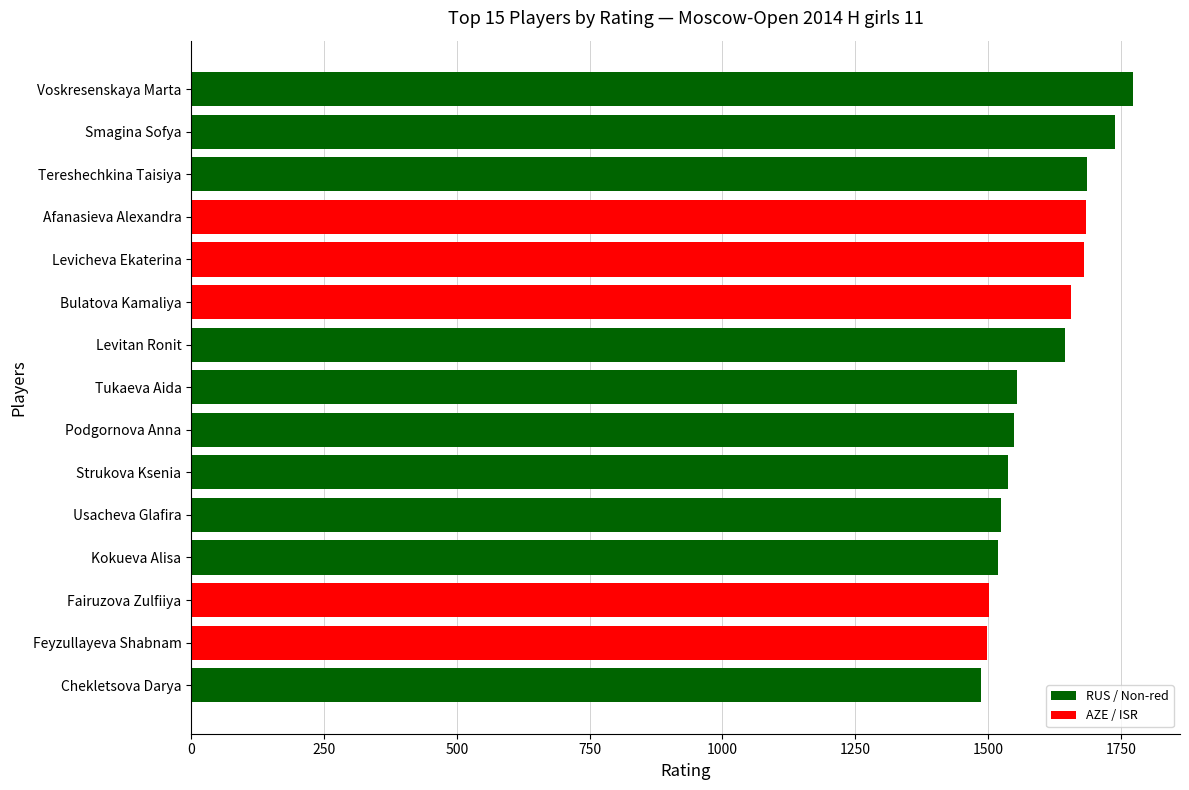

The value at Tereshechkina Taisiya is 1687. True or false?

True